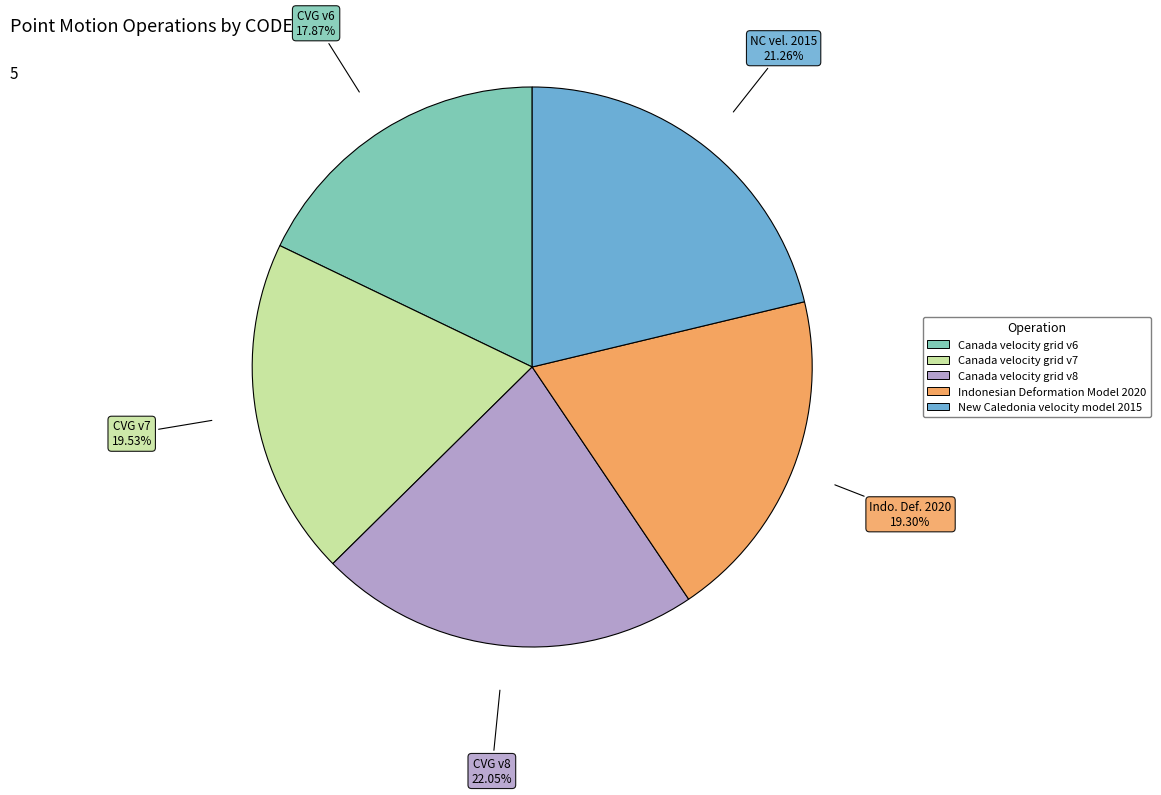

To the nearest percent, what is the difference between the Canada velocity grid v8 and Canada velocity grid v7 slice percentages?

3%